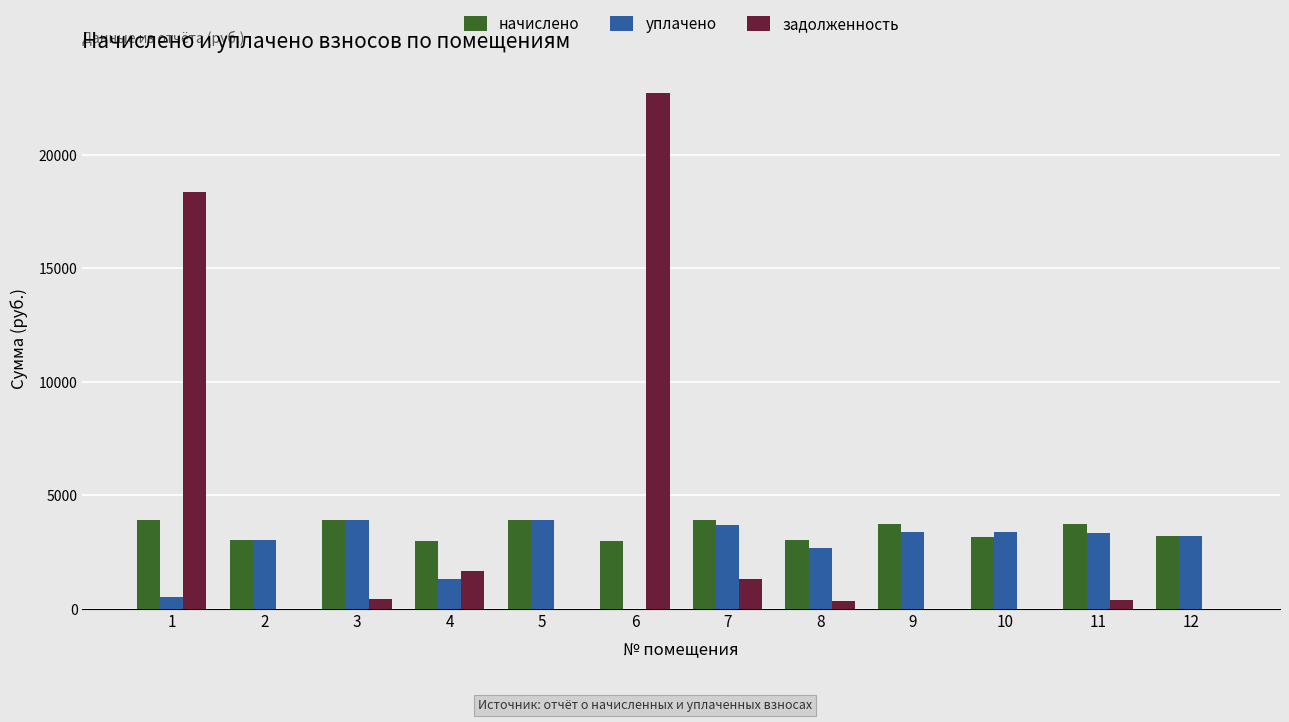

At which category is the sum across all series the highest?

6